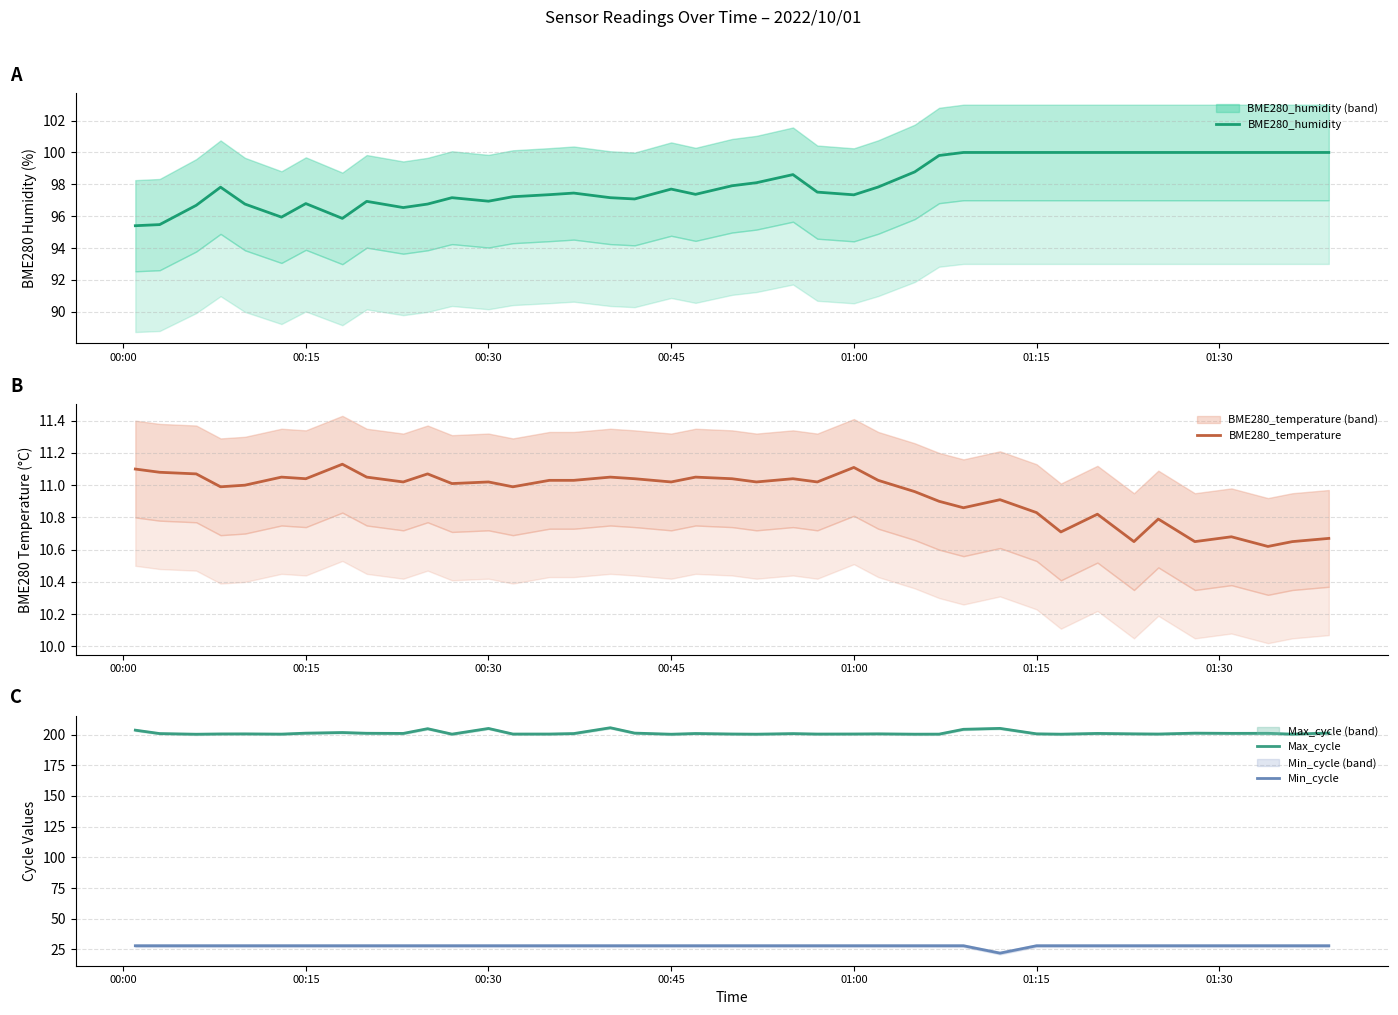

Rank the series by their maximum value, from highest to lowest.

Max_cycle, BME280_humidity, Min_cycle, BME280_temperature